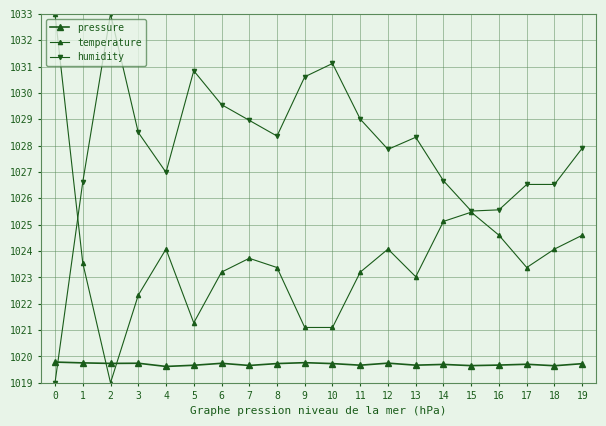

The value of pressure at 1 is 467.7. True or false?

False